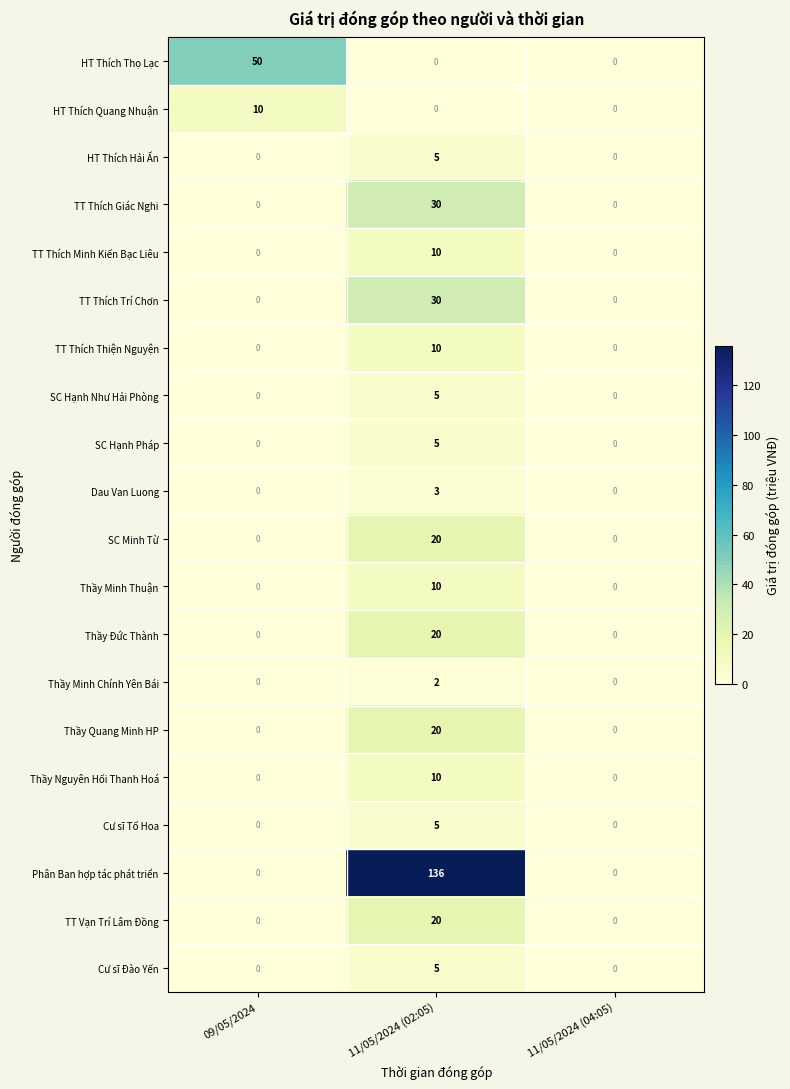

Between 09/05/2024 and 11/05/2024 (02:05), which series saw the biggest shift?

Phân Ban hợp tác phát triển